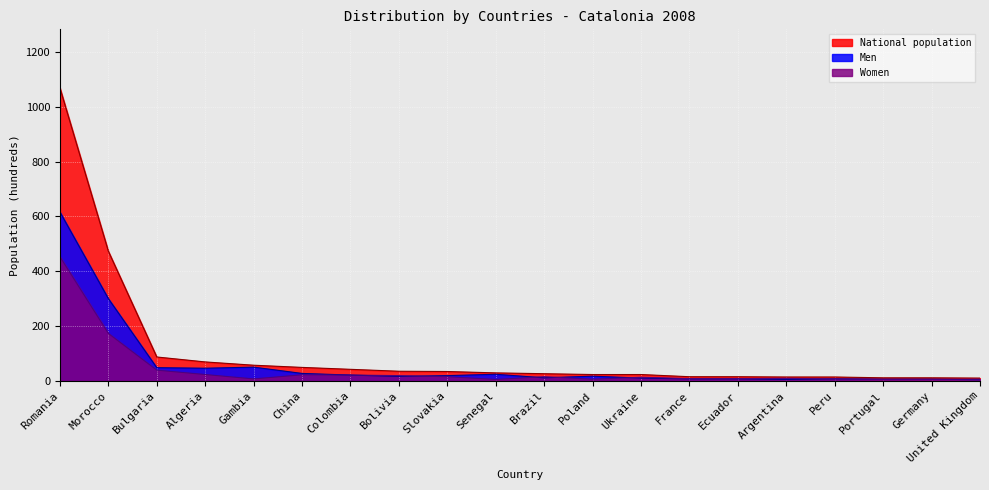

Count the number of categories in the chart.

20